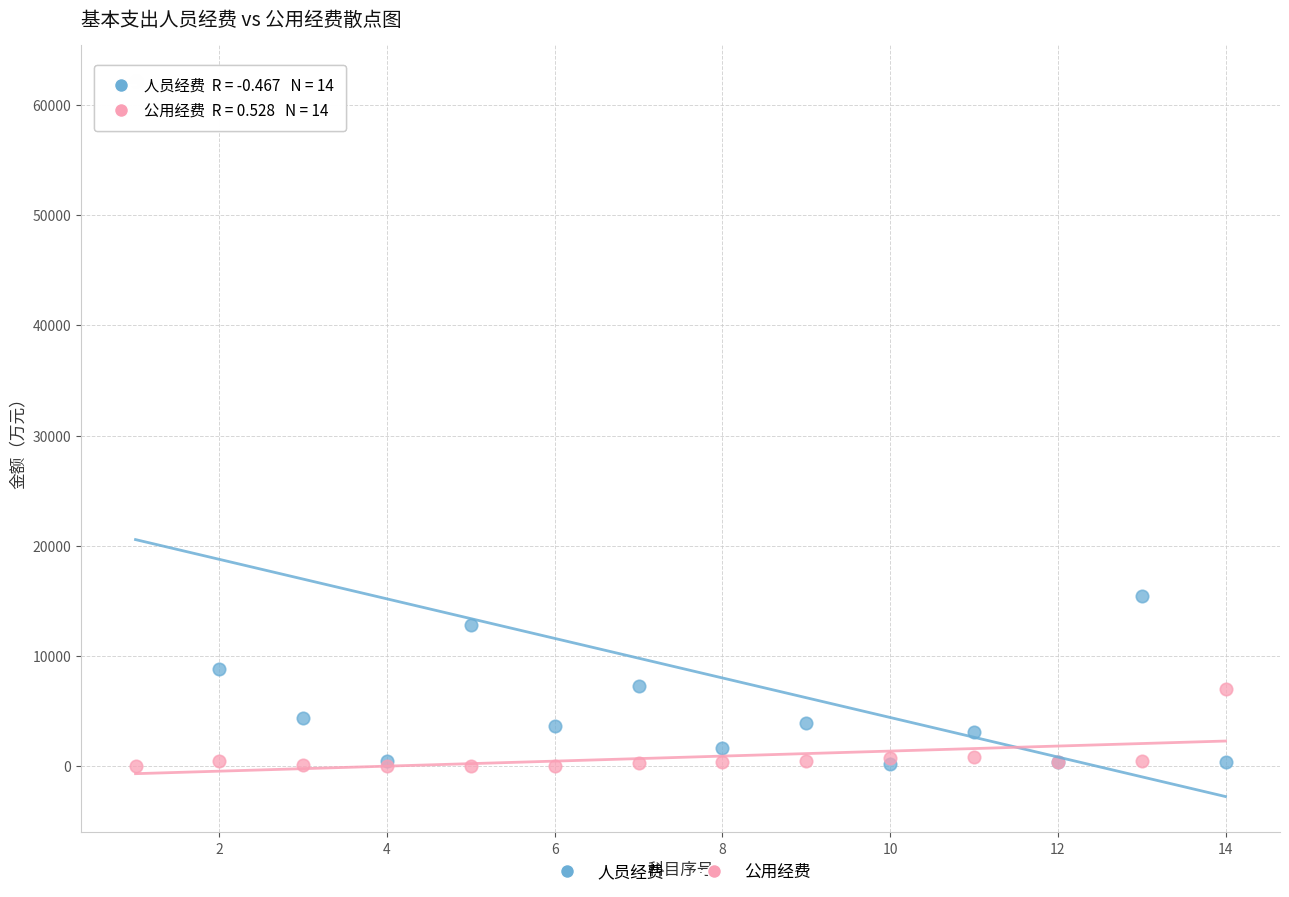

Across all series, what Y value is closest to 31092?

15433.8